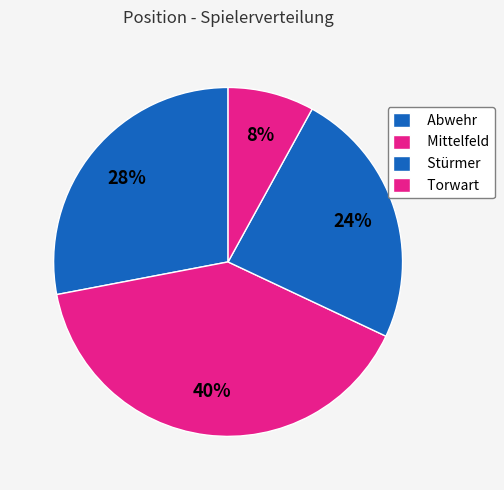

Combined, do Mittelfeld and Abwehr account for over 50%?

Yes